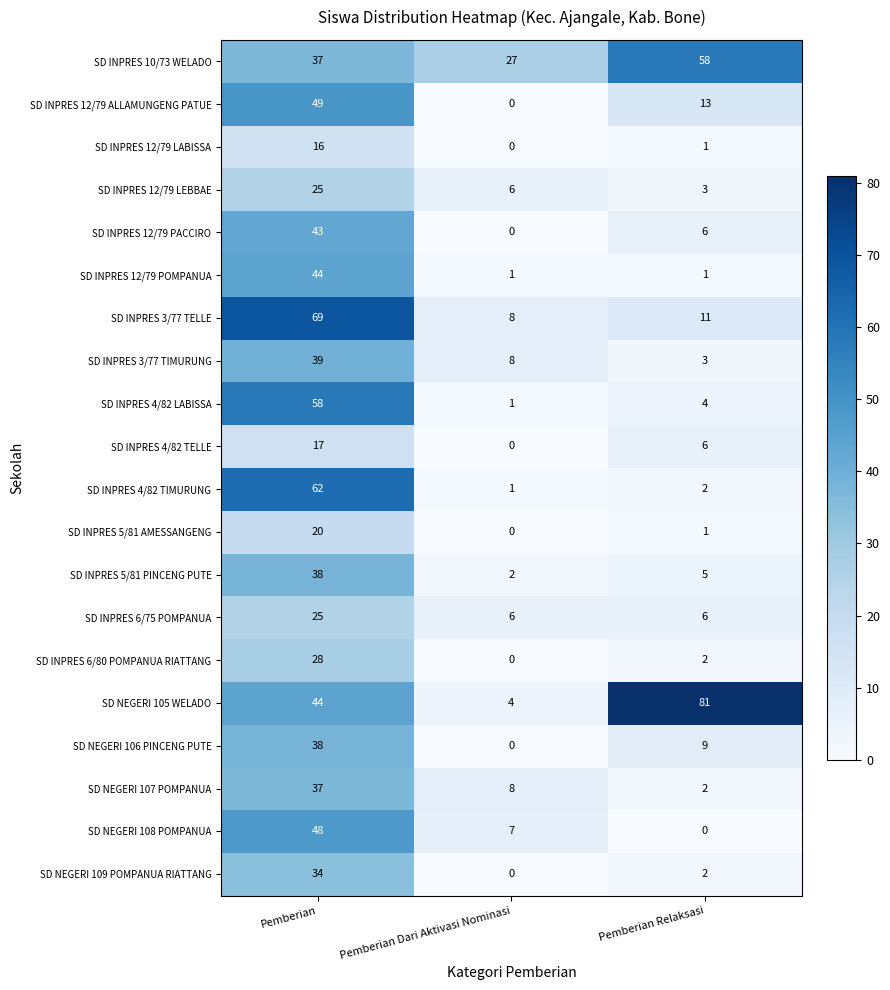

True or false: SD NEGERI 106 PINCENG PUTE has a value of 0 at Pemberian Dari Aktivasi Nominasi.

True